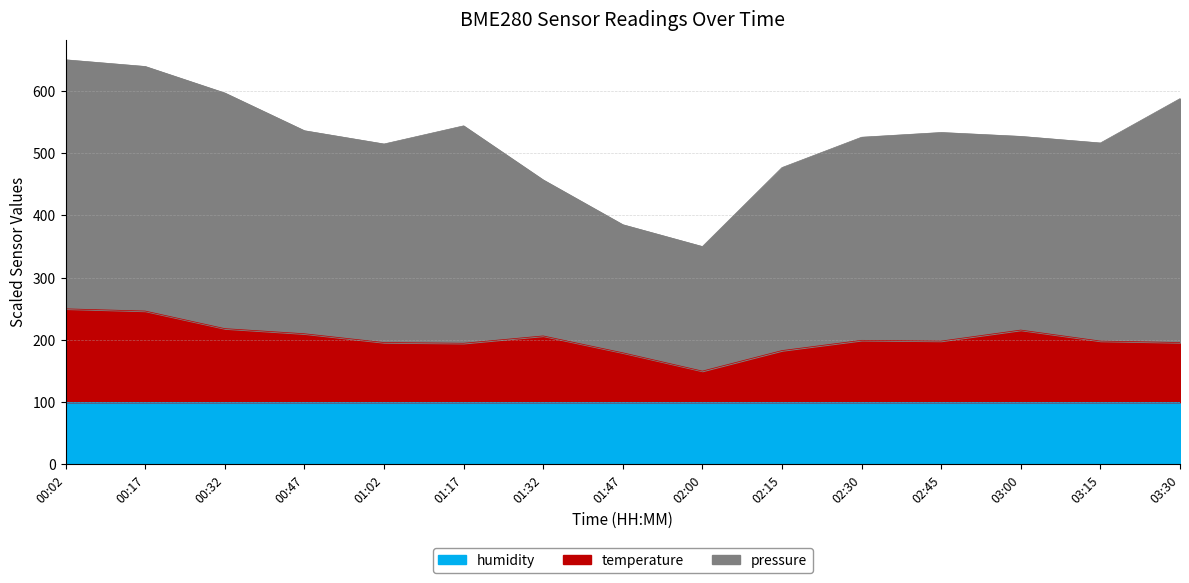

What is the difference between the maximum and minimum values in the pressure series?

300.0